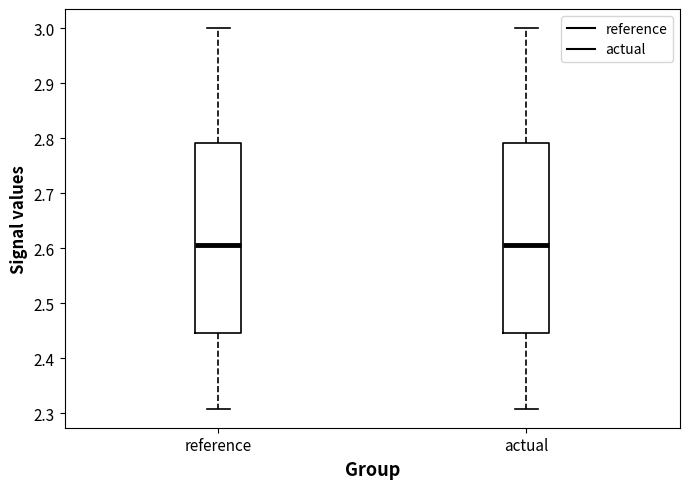

Reading left to right, transcribe this box plot: for each box, give where its median line is, the range the box spans, and where its two whiskers end, as read against the y-axis. The values are not printed on the chart, so give them approximately, as read against the axis.

reference: median 2.61, box 2.45 to 2.79, whiskers 2.31 to 3.00
actual: median 2.61, box 2.45 to 2.79, whiskers 2.31 to 3.00